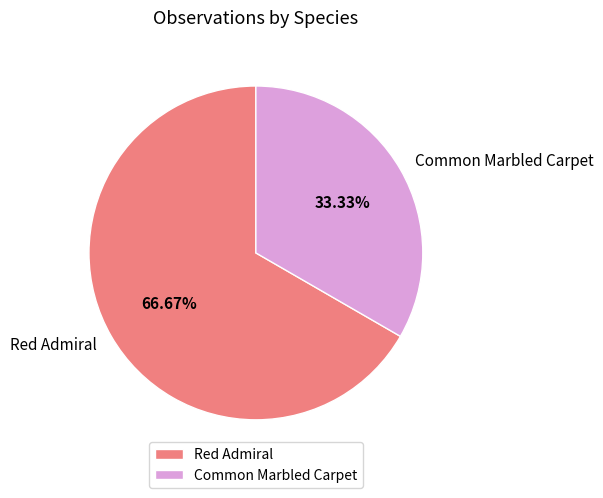

What is the total percentage of Common Marbled Carpet and Red Admiral?

100.0%